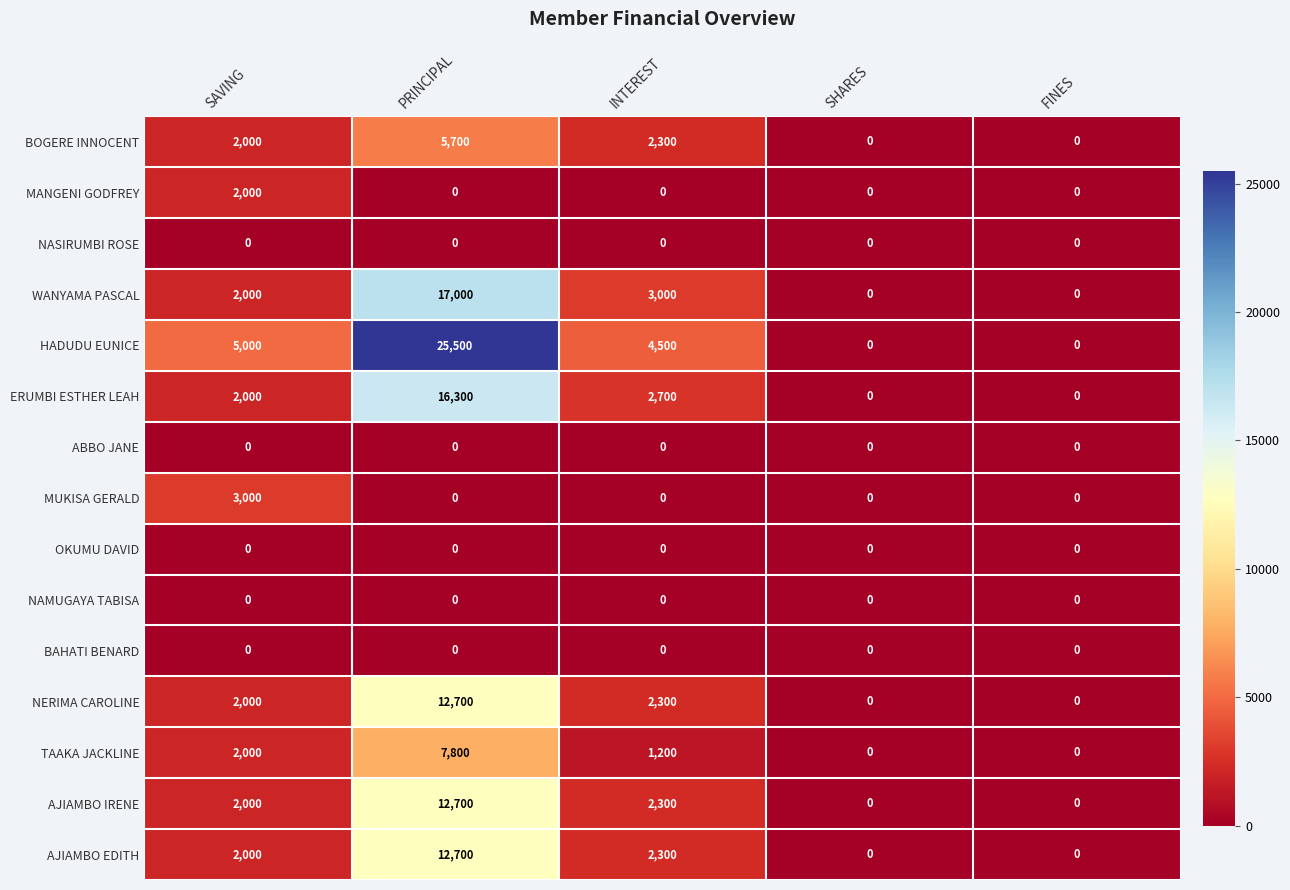

What is the difference between the maximum and minimum values in the NERIMA CAROLINE series?

12700